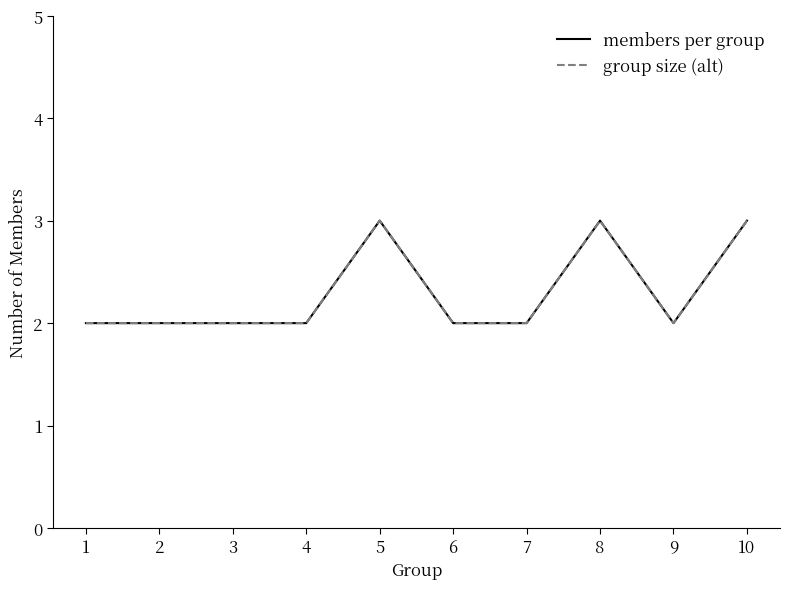

True or false: group size (alt) and members per group intersect in this chart.

False